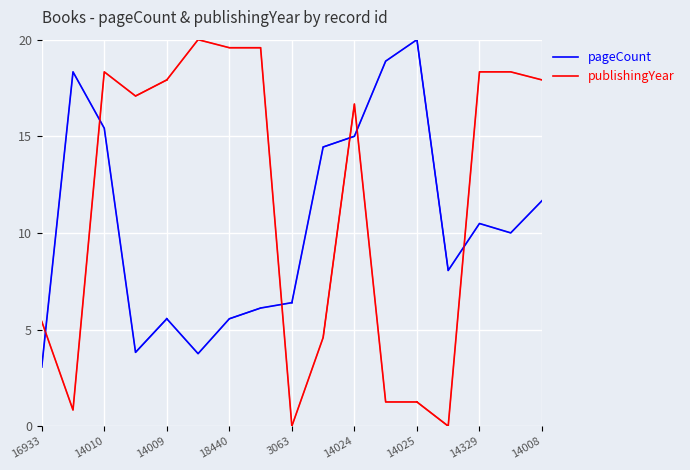

Between 14009 and 14010, which is larger?

14010